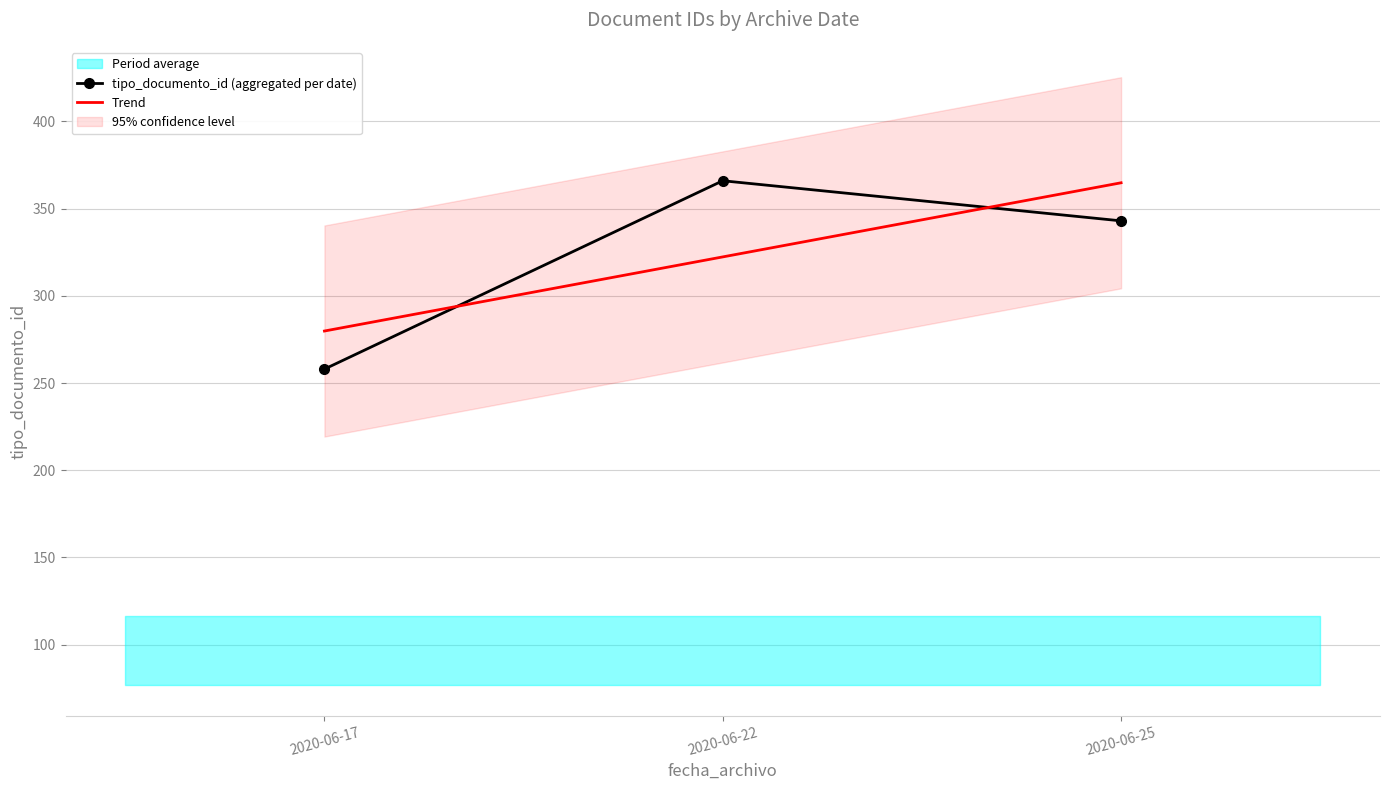

Reading right to left, transcribe all the data shown in this chart.

tipo_documento_id (aggregated per date): 2020-06-25=343.0	2020-06-22=366.0	2020-06-17=258.0
Trend: 2020-06-25=364.8	2020-06-22=322.3	2020-06-17=279.8